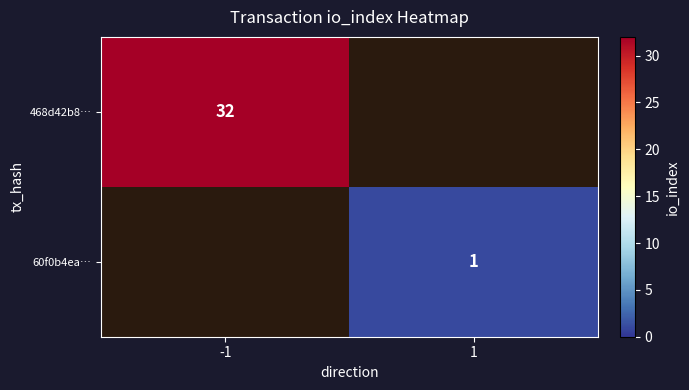

The value of 468d42b8… at -1 is 43.4. True or false?

False